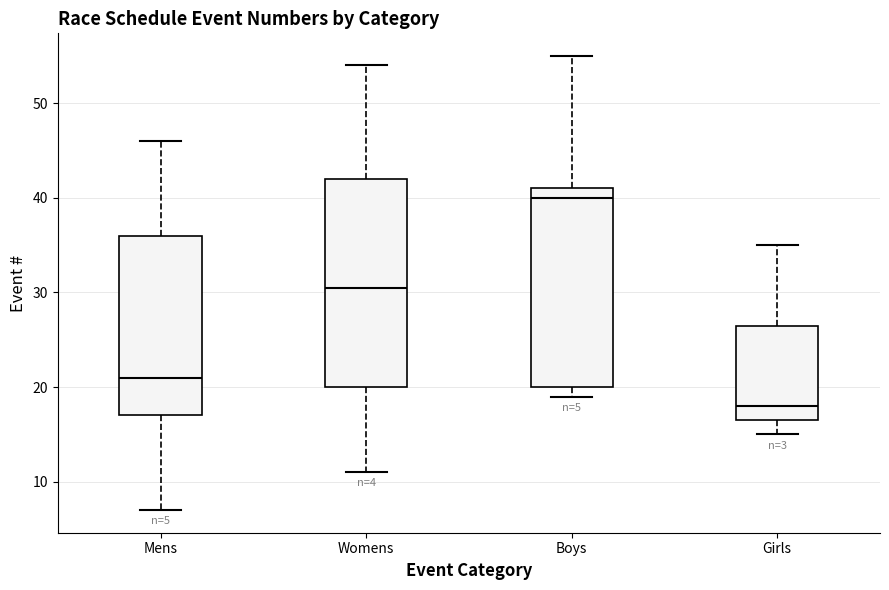

Which box has the lowest median line?

Girls